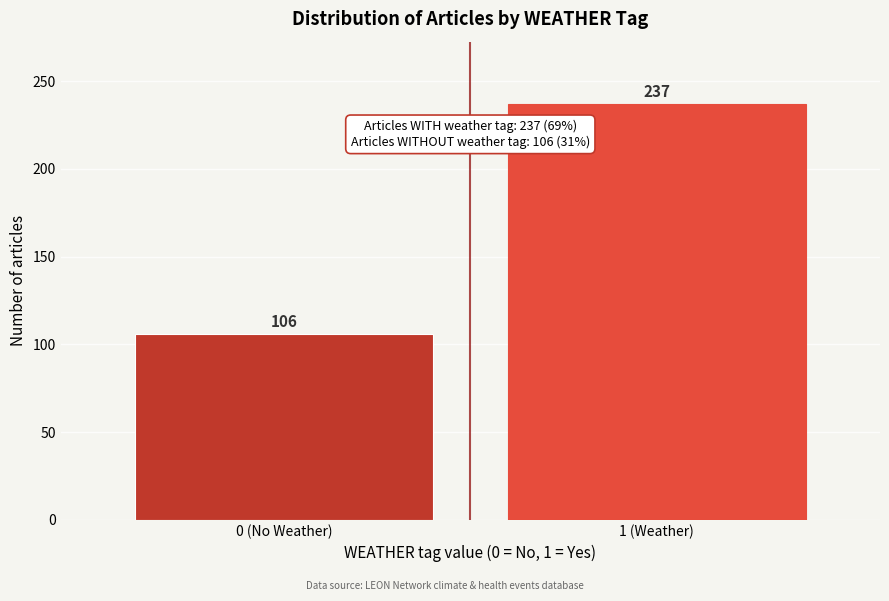

Reading right to left, extract all data points from this chart.

1 (Weather)=237	0 (No Weather)=106